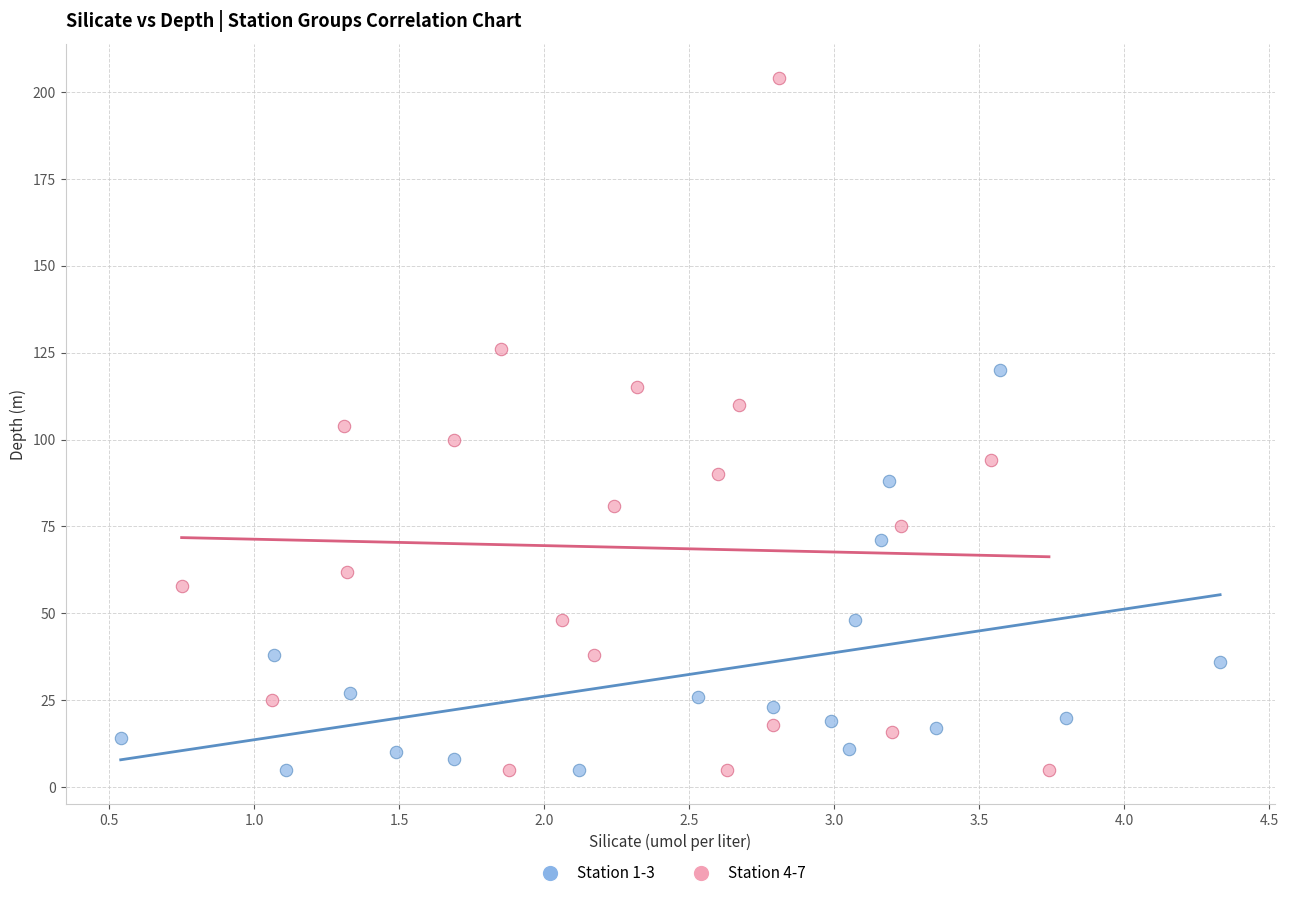

What are all the series names shown in the legend?

Station 1-3, Station 4-7